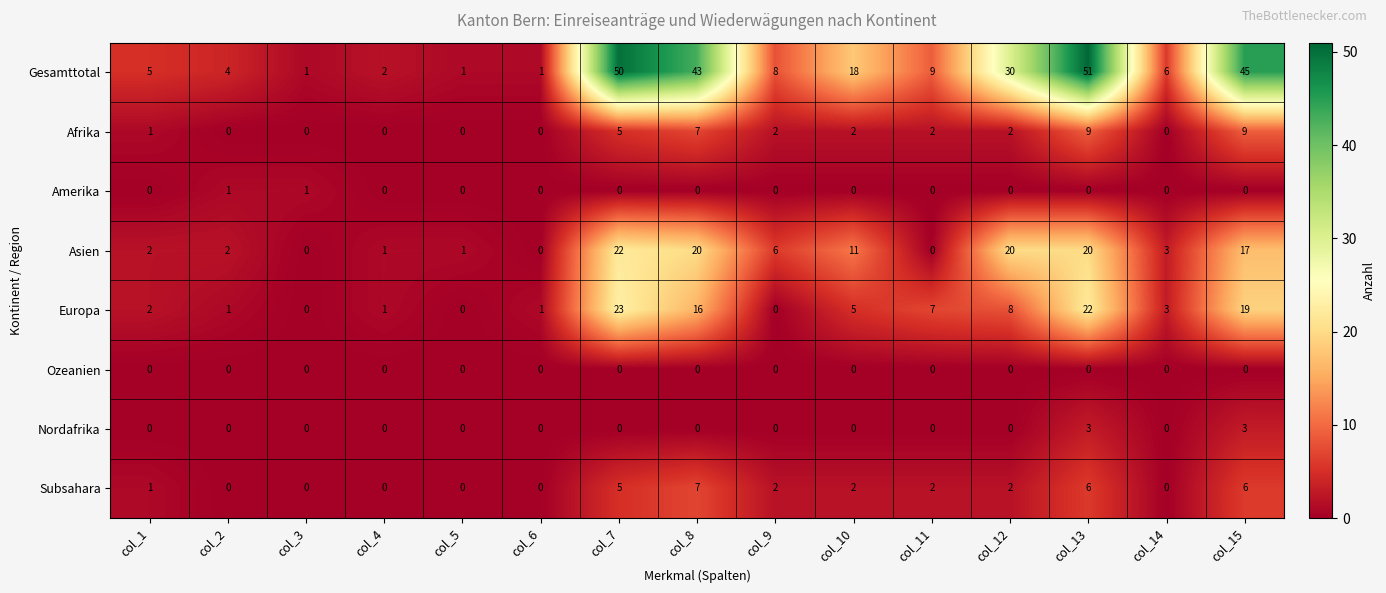

What is the total value across all series at col_11?

20